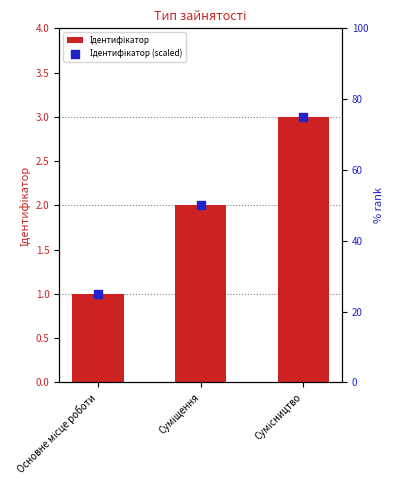

What is the total value across all series at Суміщення?

52